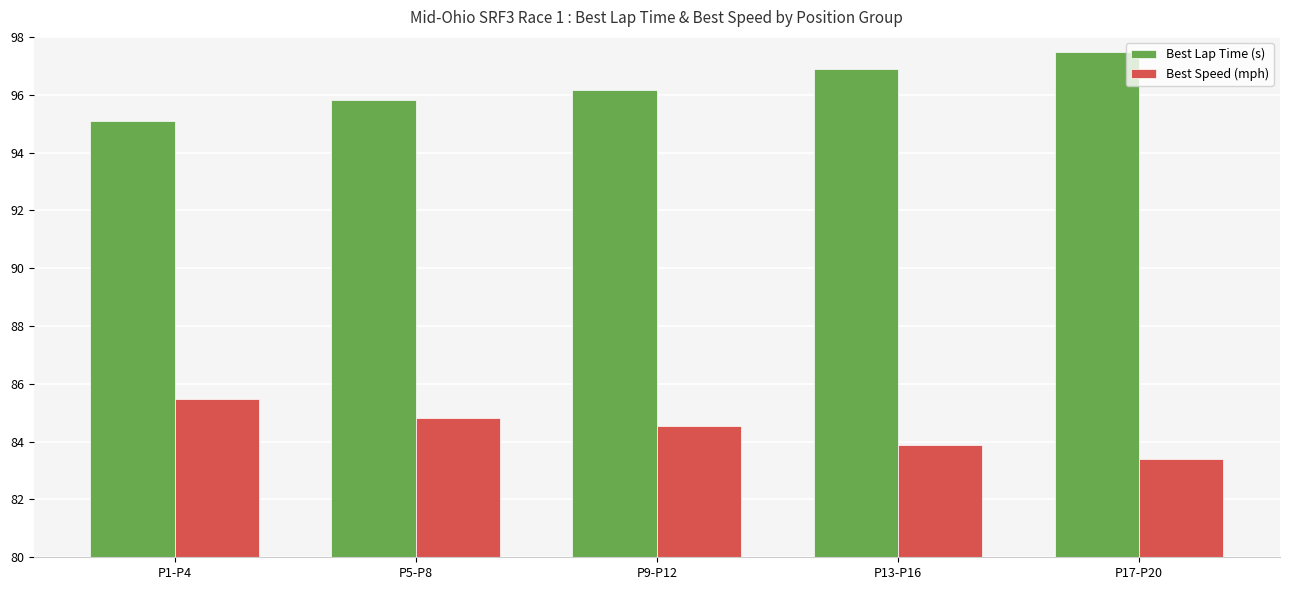

What is the difference between the highest and lowest values at P13-P16?

13.0